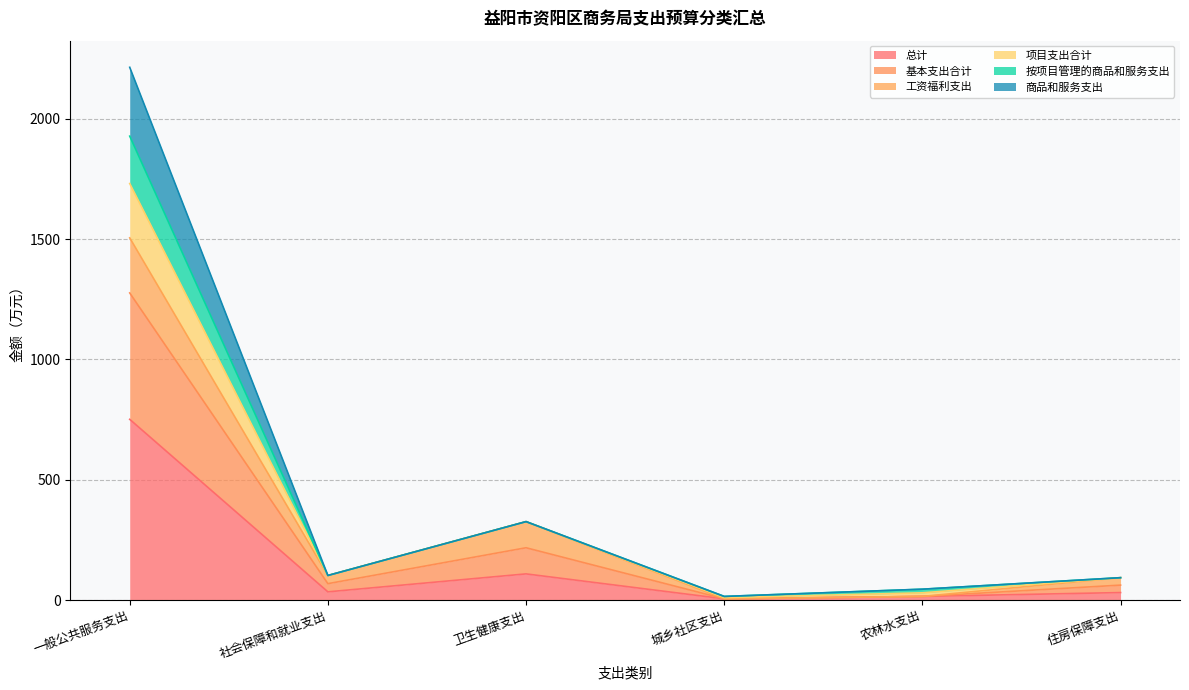

True or false: 项目支出合计 and 总计 cross at least once.

False